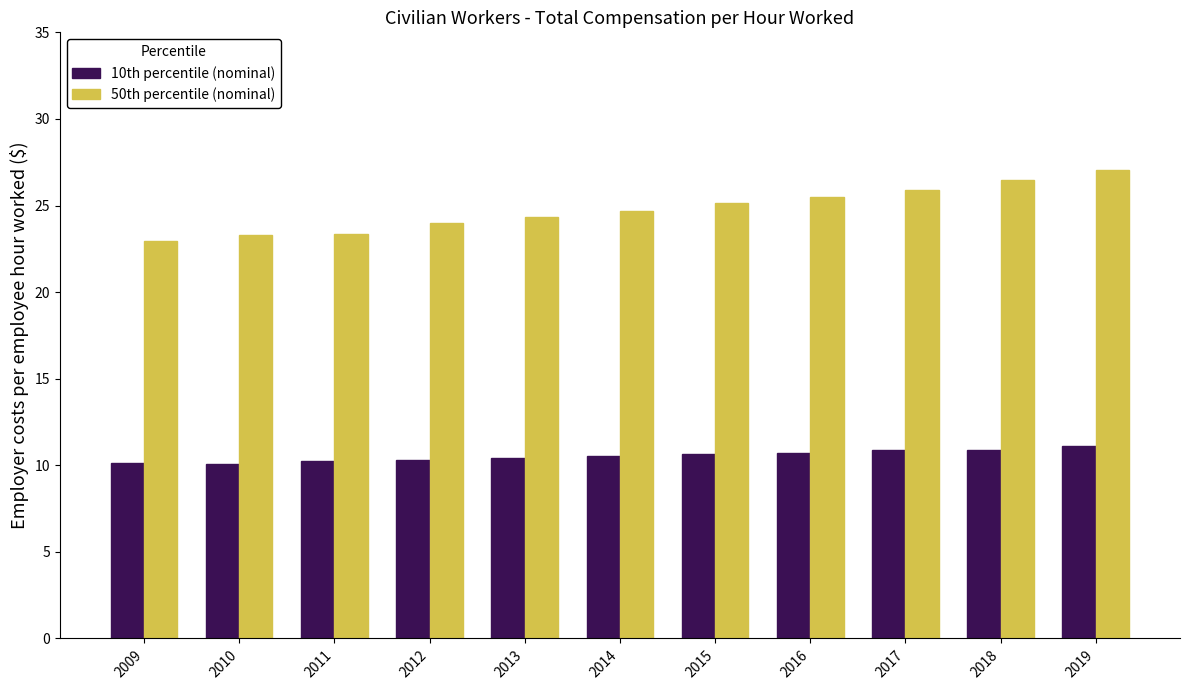

What is the sum of the 10th percentile (nominal) values at 2016 and 2017?

21.6